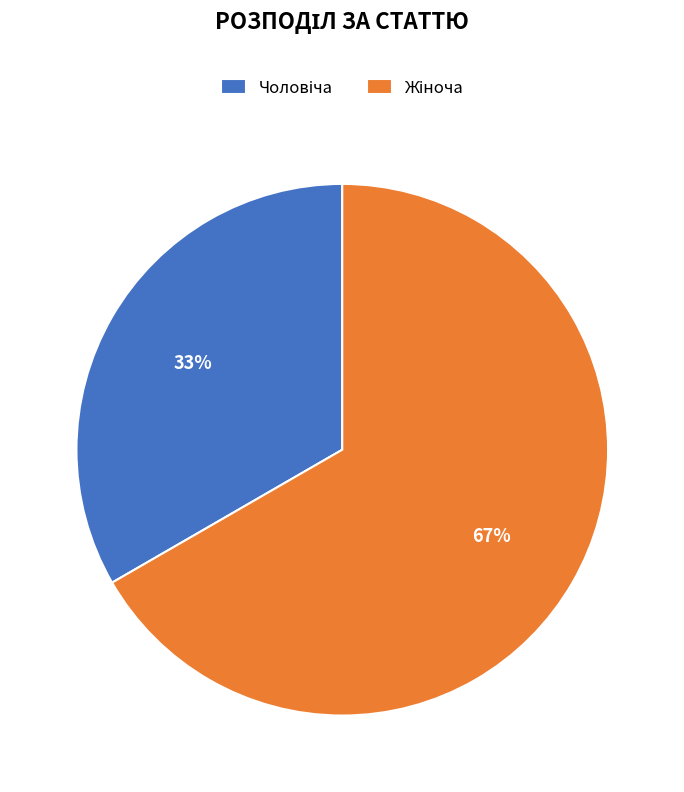

Is there any slice that represents more than half of the pie?

Yes